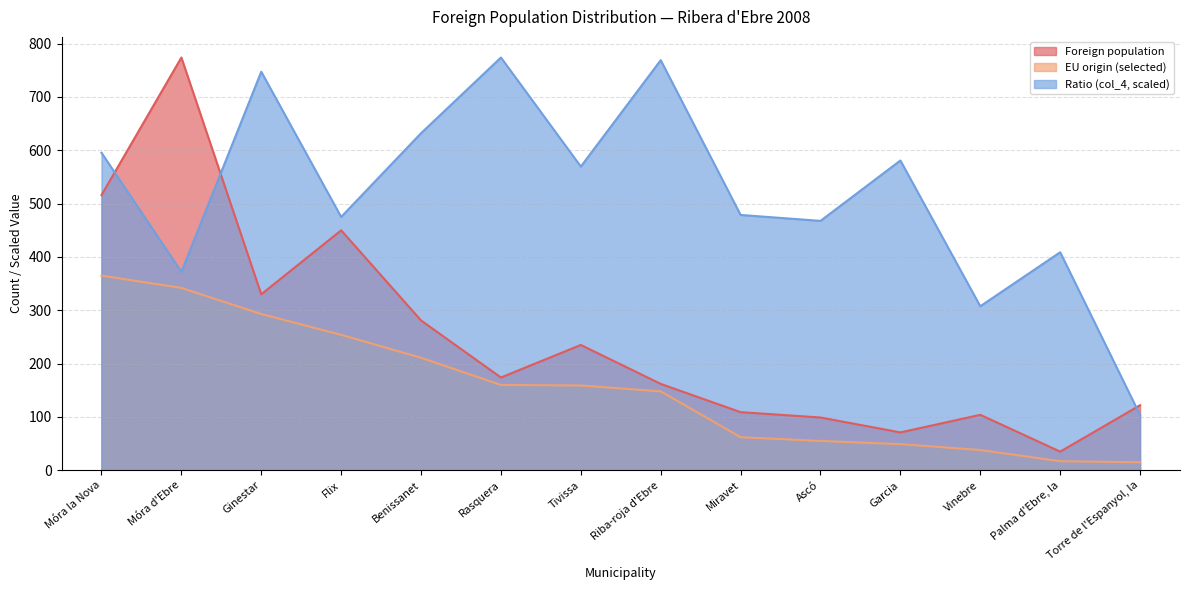

Which has a higher value, Miravet or Flix?

Flix